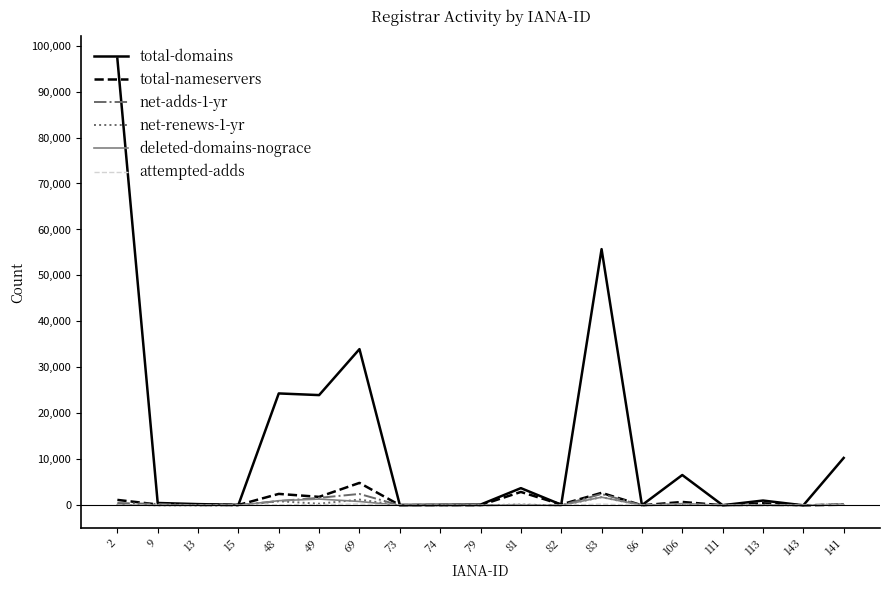

The total-nameservers series shows 449 at 113. True or false?

True